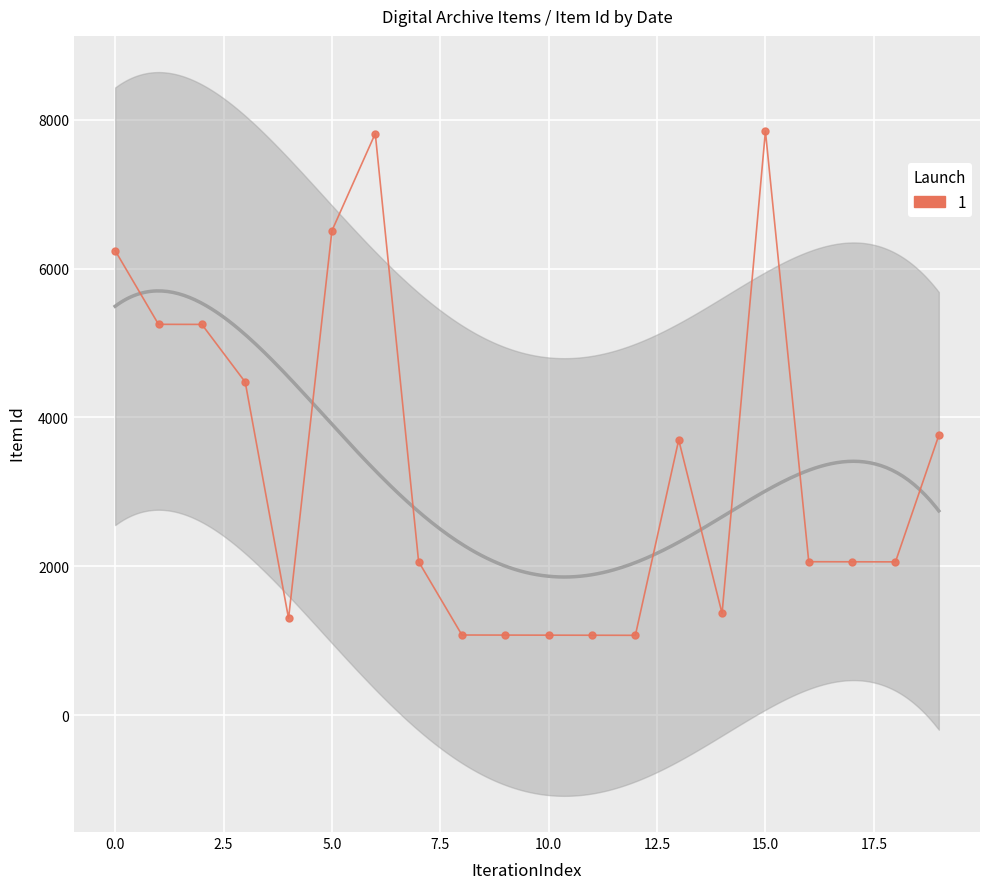

What is the sum of all values?

67102